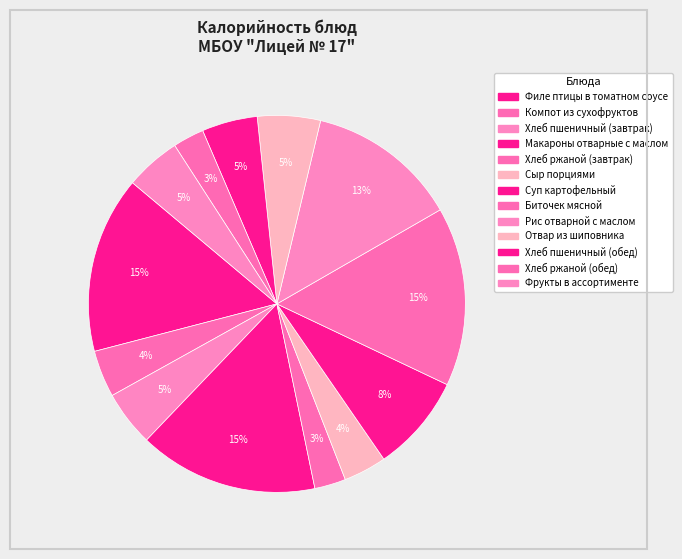

True or false: Компот из сухофруктов accounts for 1% of the total.

False